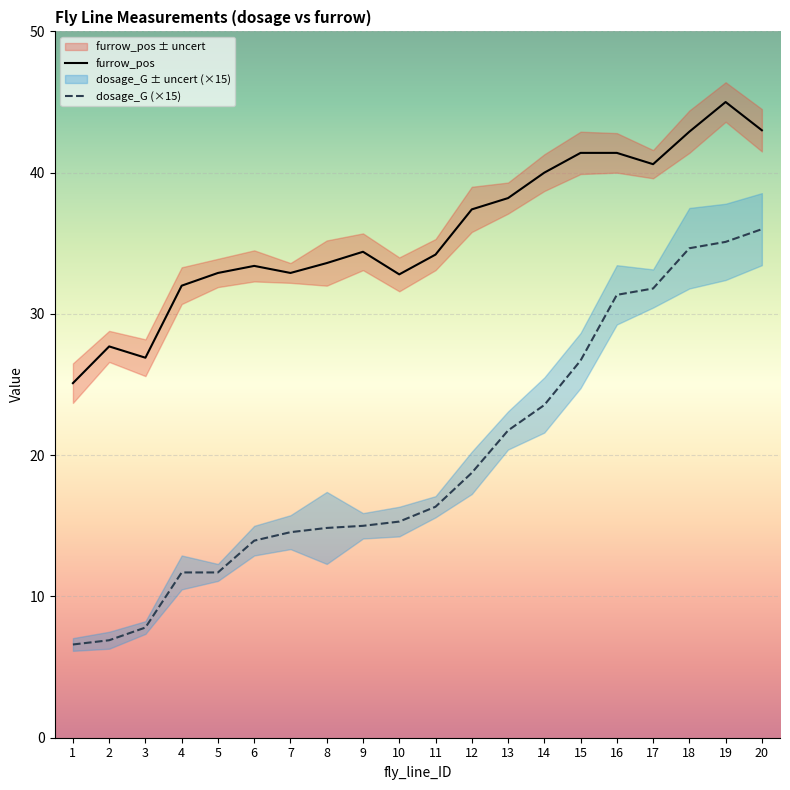

What is the value of the furrow_pos point at the 6th from the left?

33.4